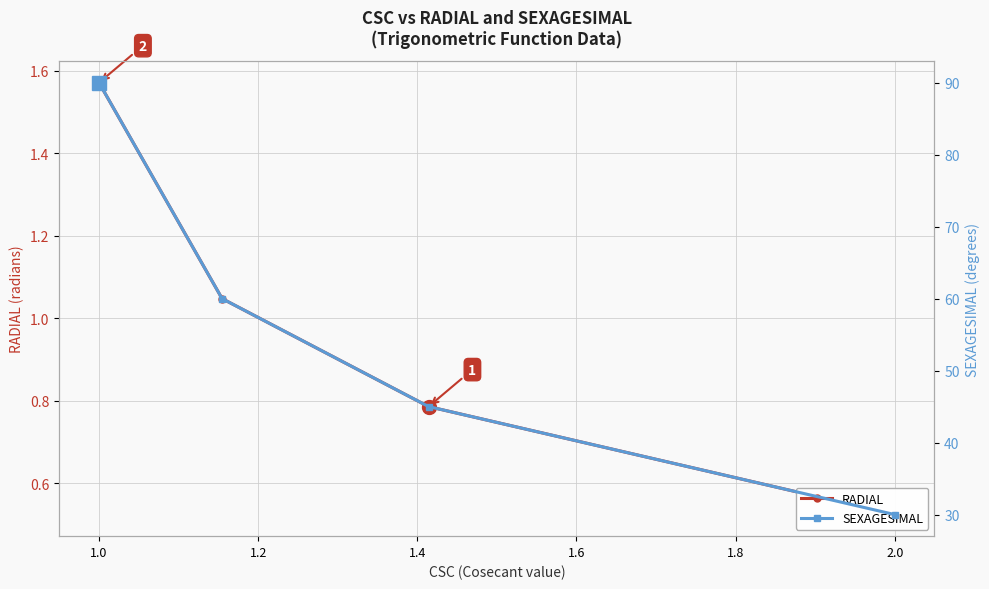

True or false: RADIAL and SEXAGESIMAL cross at least once.

False